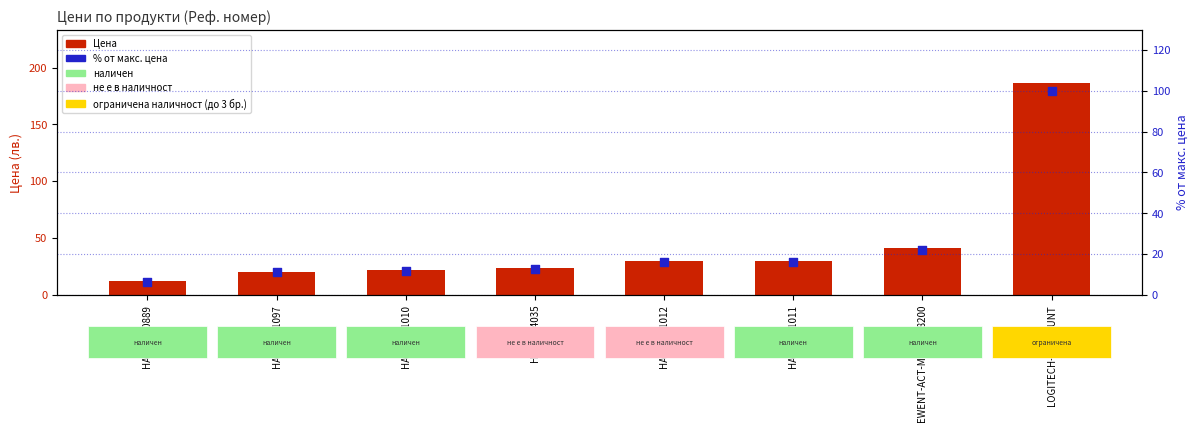

At how many categories does at least one series exceed 98?

1